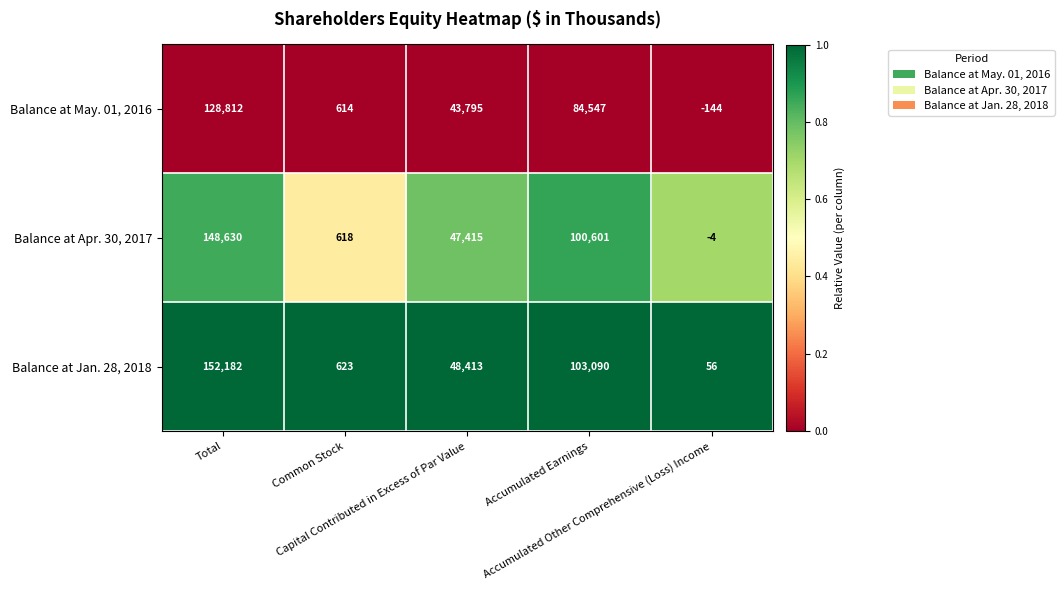

What is the spread (max minus min) of values at Capital Contributed in Excess of Par Value?

4618